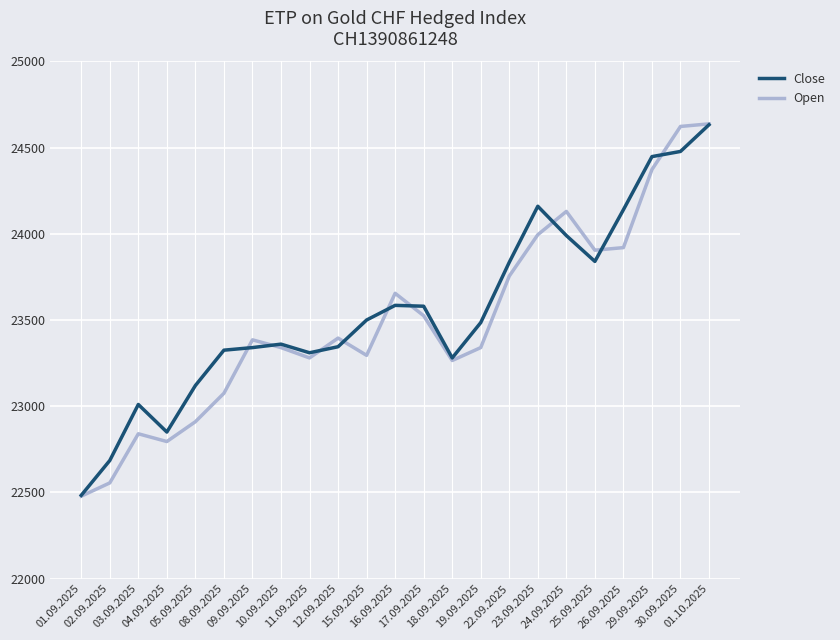

What is the spread (max minus min) of values at 05.09.2025?

210